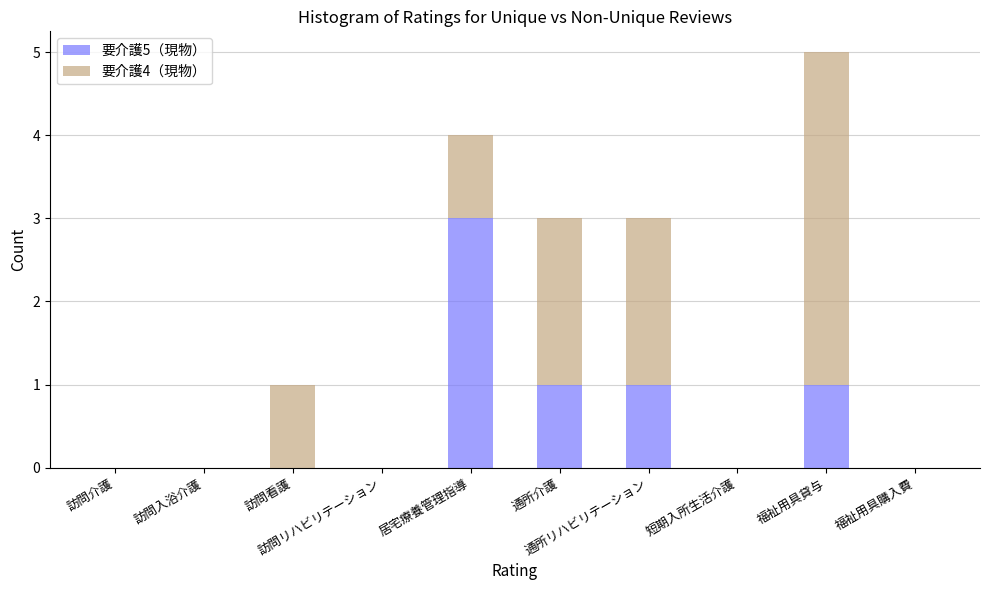

True or false: 要介護5（現物） has a value of -1 at 短期入所生活介護.

False